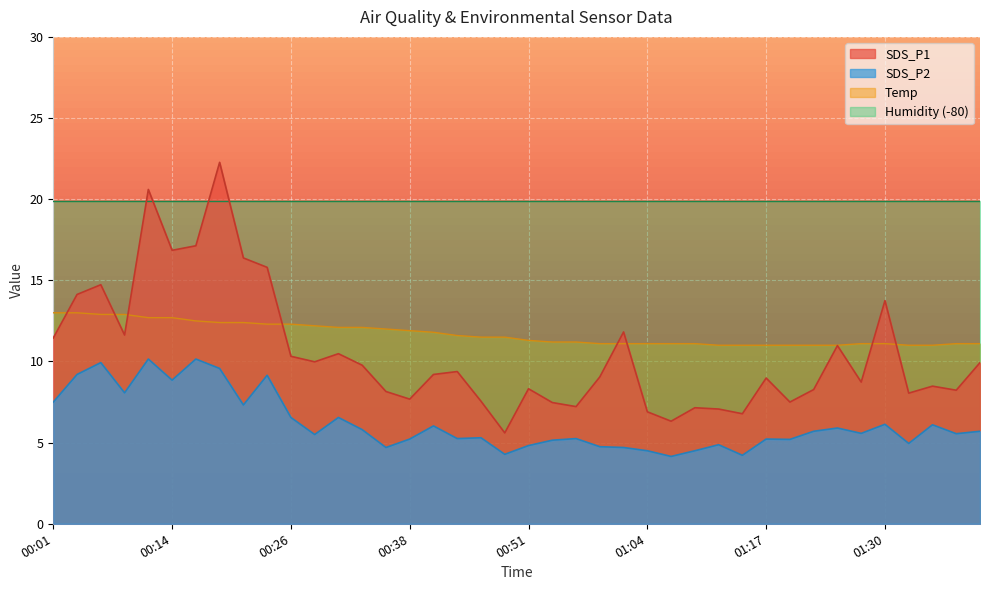

At how many categories does at least one series exceed 21?

1